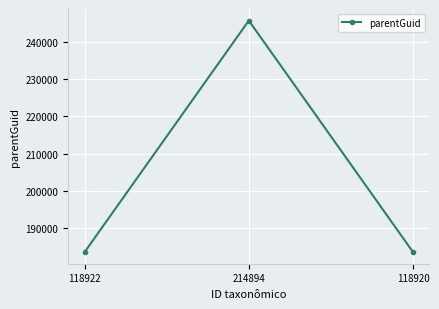

Approximately how many times larger is the value at 118922 compared to 118920?

1.0